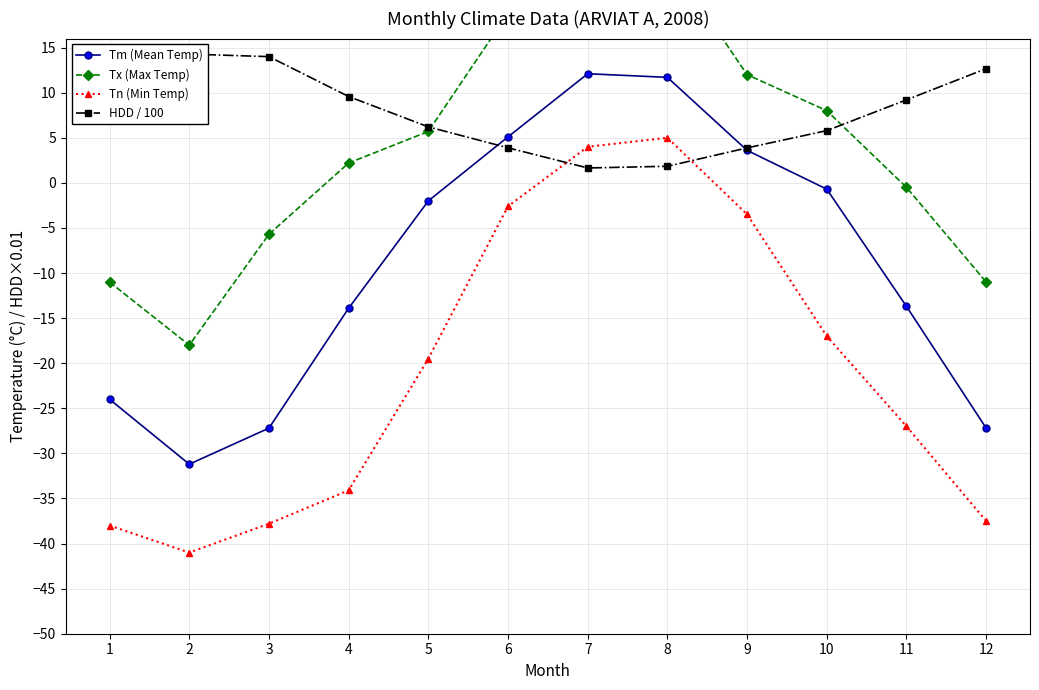

True or false: Tn (Min Temp) and Tm (Mean Temp) cross at least once.

False